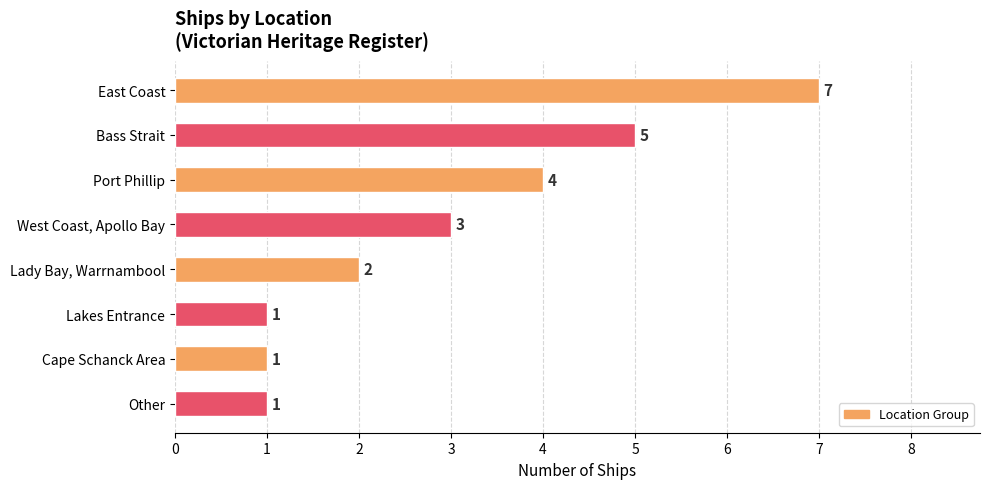

Is it true that the value at Other is 1?

True